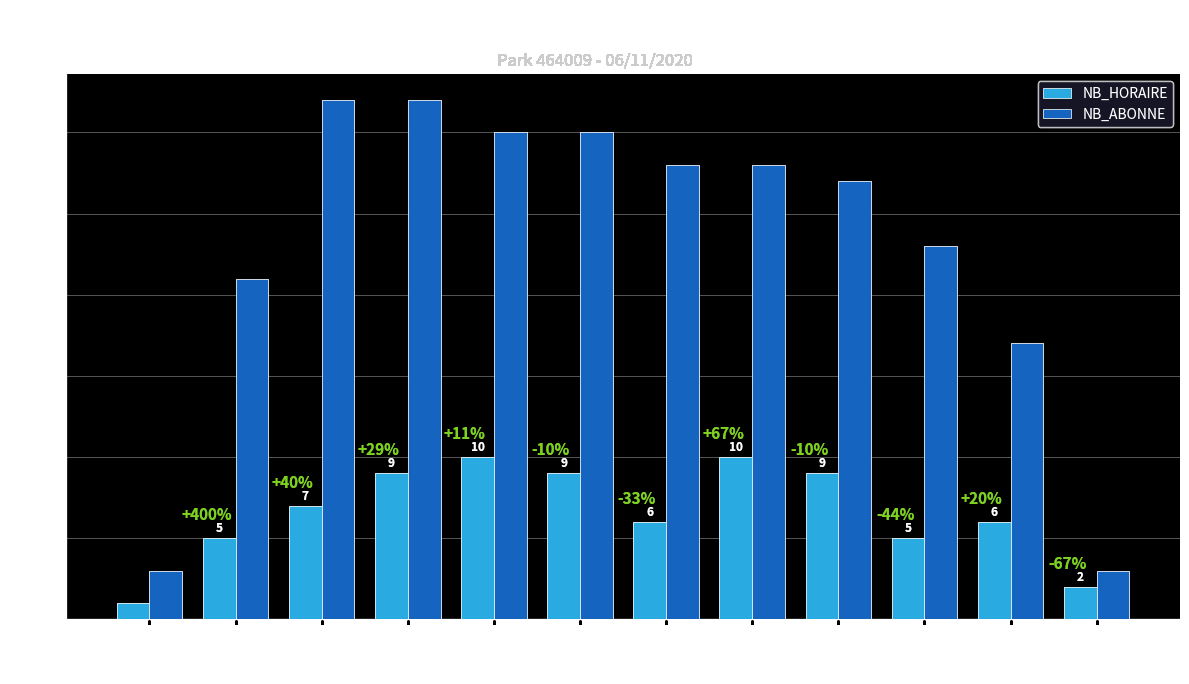

Which series has the largest total across all categories?

NB_ABONNE